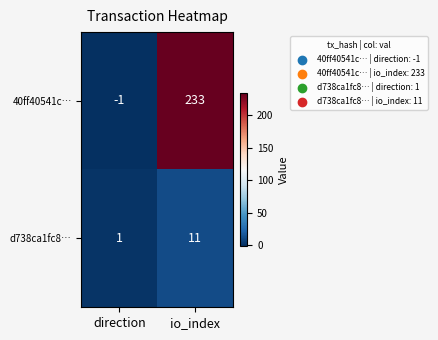

Is the value of d738ca1fc8… at io_index greater than the value of 40ff40541c… at io_index?

No